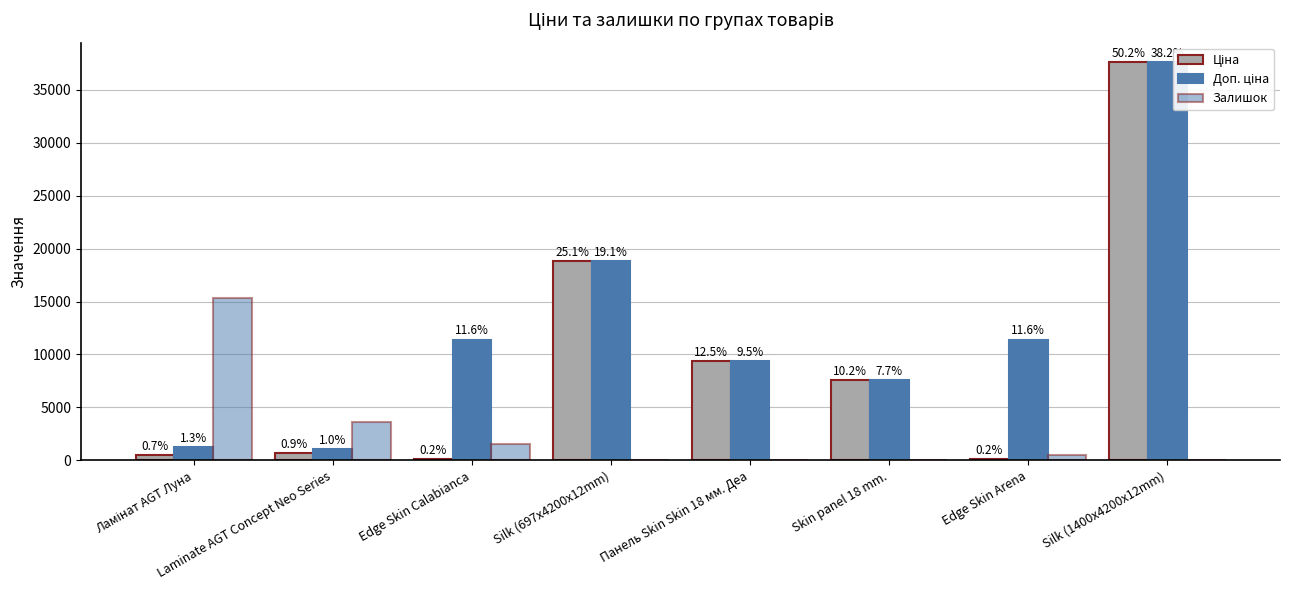

Is it true that Доп. ціна equals 11410.0 at Edge Skin Calabianca?

True